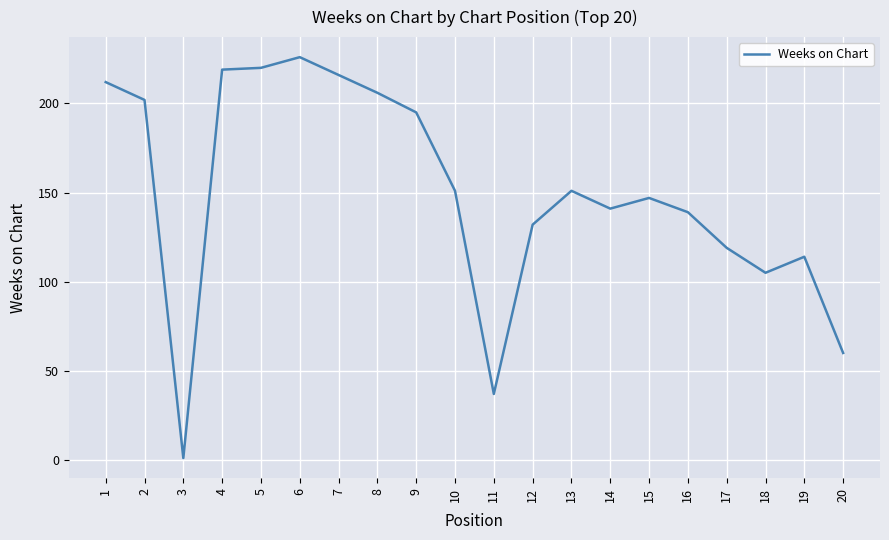

The chart shows a value of 151 at 10. True or false?

True